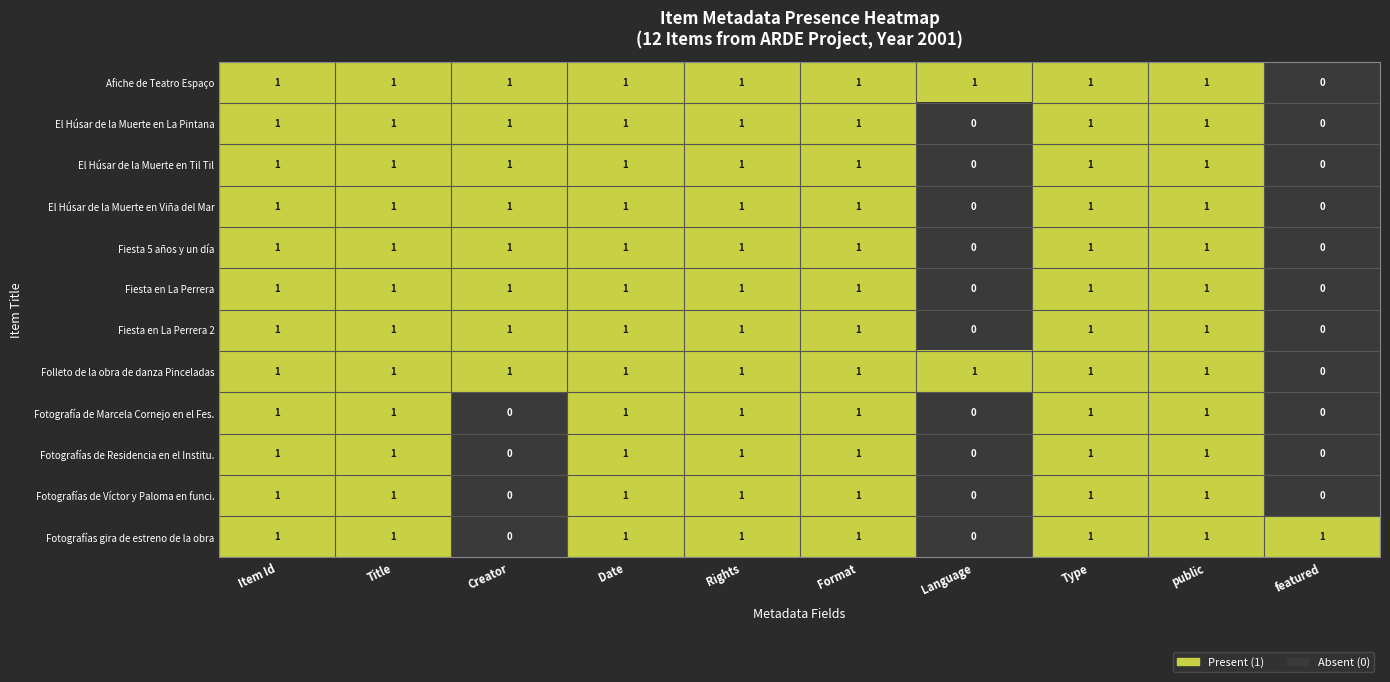

At which label does Folleto de la obra de danza Pinceladas reach its minimum?

featured